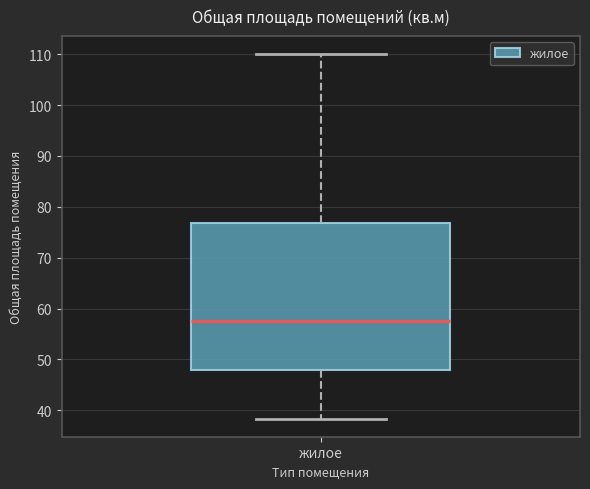

Read this box plot against the y-axis: the position of the median line, the range covered by the box, and the ends of both whiskers. The values are not printed on the chart, so give them approximately, as read against the axis.

median 58, box 48 to 77, whiskers 38 to 110